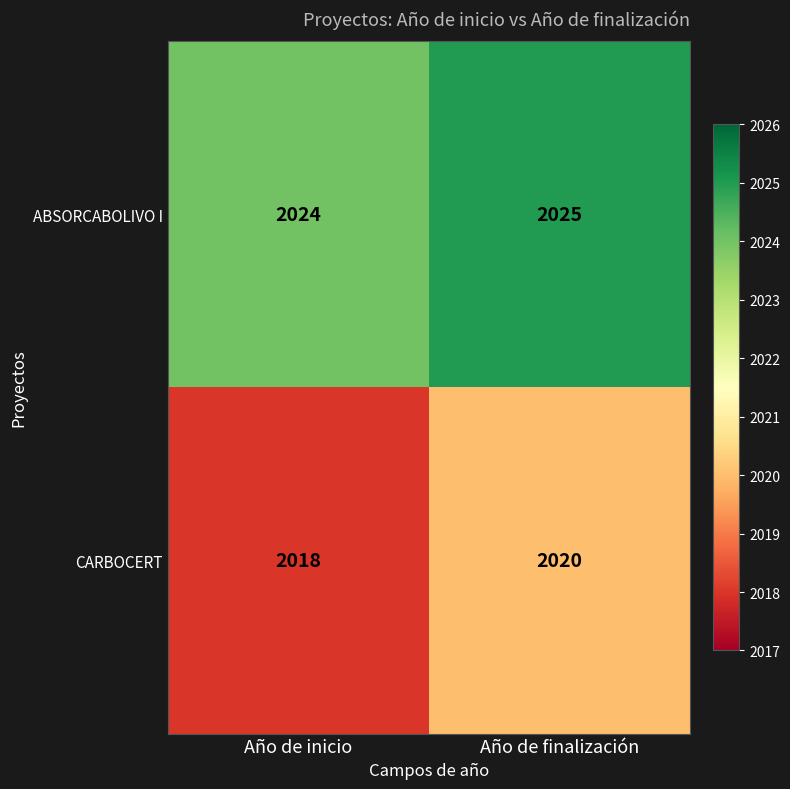

Reading left to right, what are all the values shown in this chart?

ABSORCABOLIVO I: Año de inicio=2024	Año de finalización=2025
CARBOCERT: Año de inicio=2018	Año de finalización=2020